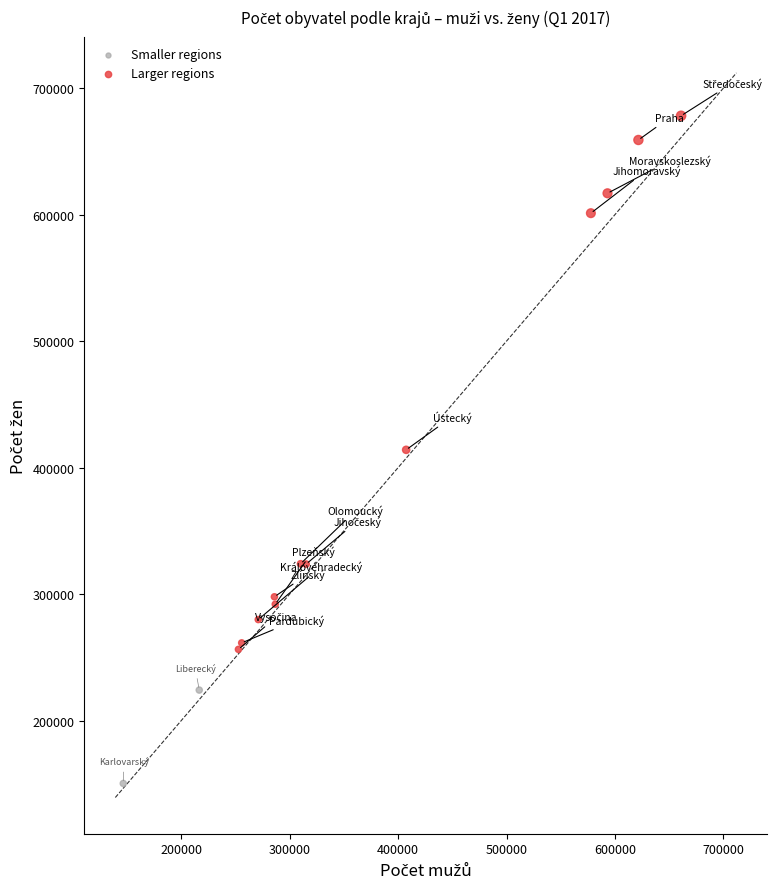

Which series reaches the maximum Y coordinate?

Larger regions